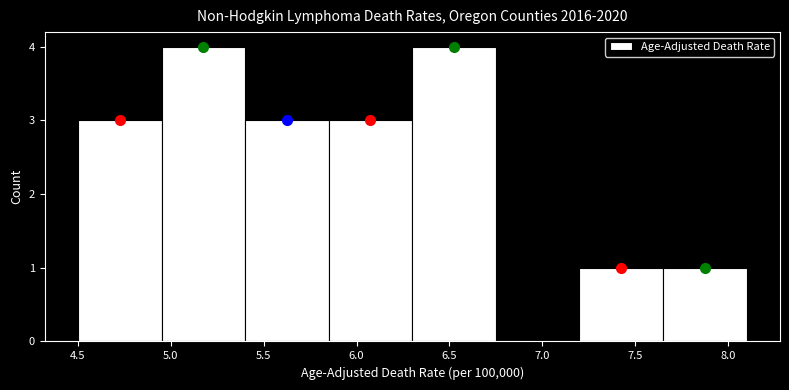

Reading left to right, list every bar in this chart as the range it spans on the x-axis followed by its height. The values are not printed on the chart, so give them approximately, as read against the axis.

4.50 to 4.95: 3
4.95 to 5.40: 4
5.40 to 5.85: 3
5.85 to 6.30: 3
6.30 to 6.75: 4
6.75 to 7.20: 0
7.20 to 7.65: 1
7.65 to 8.10: 1